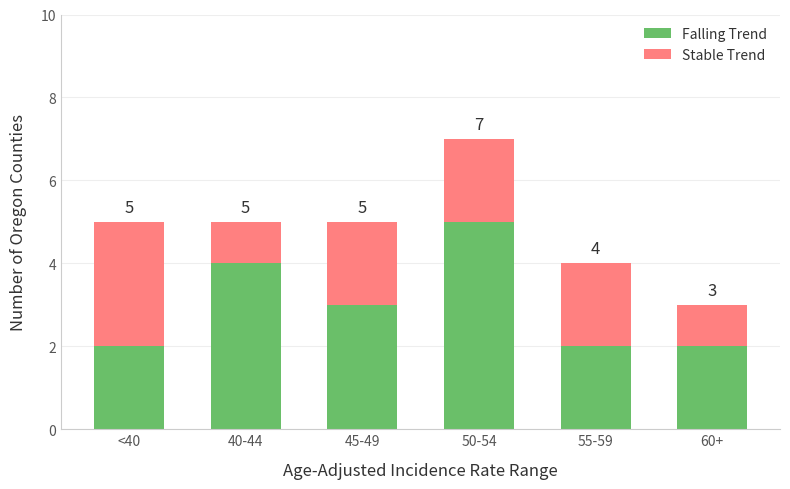

At which category is the sum across all series the highest?

50-54